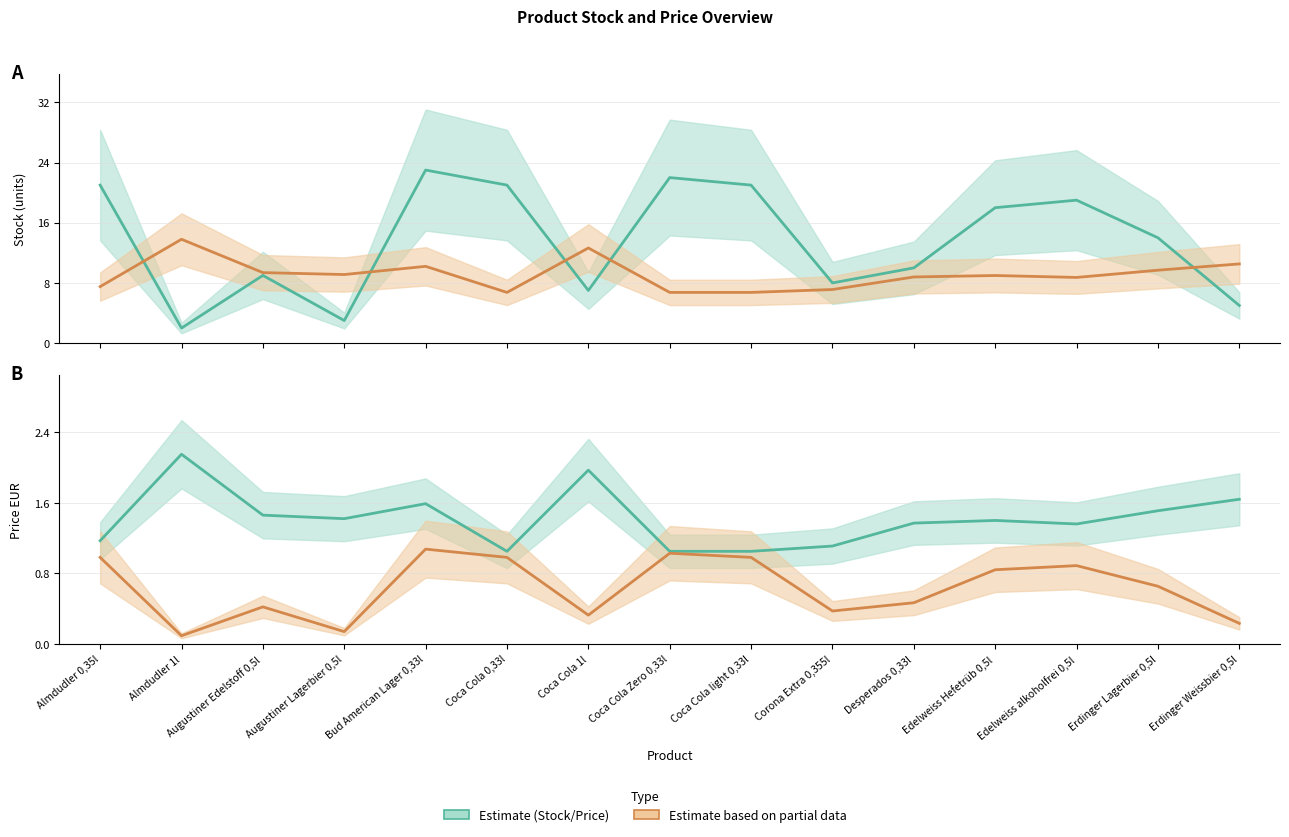

Does the chart display data point markers on the line(s)?

No